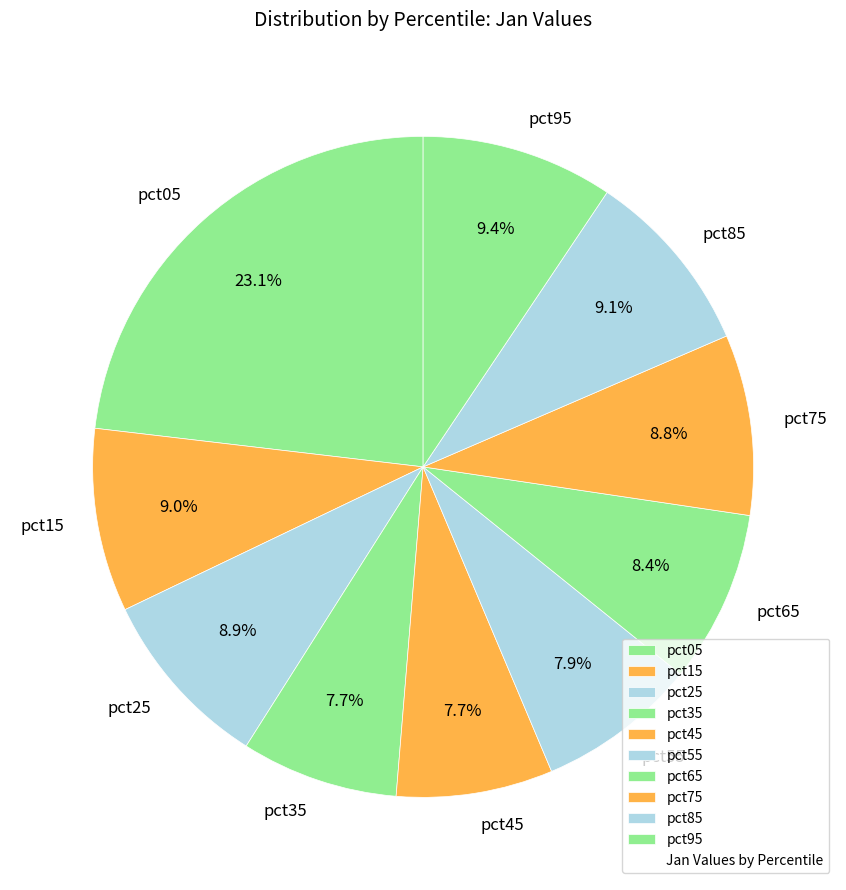

To the nearest percent, what is the average slice percentage?

10%